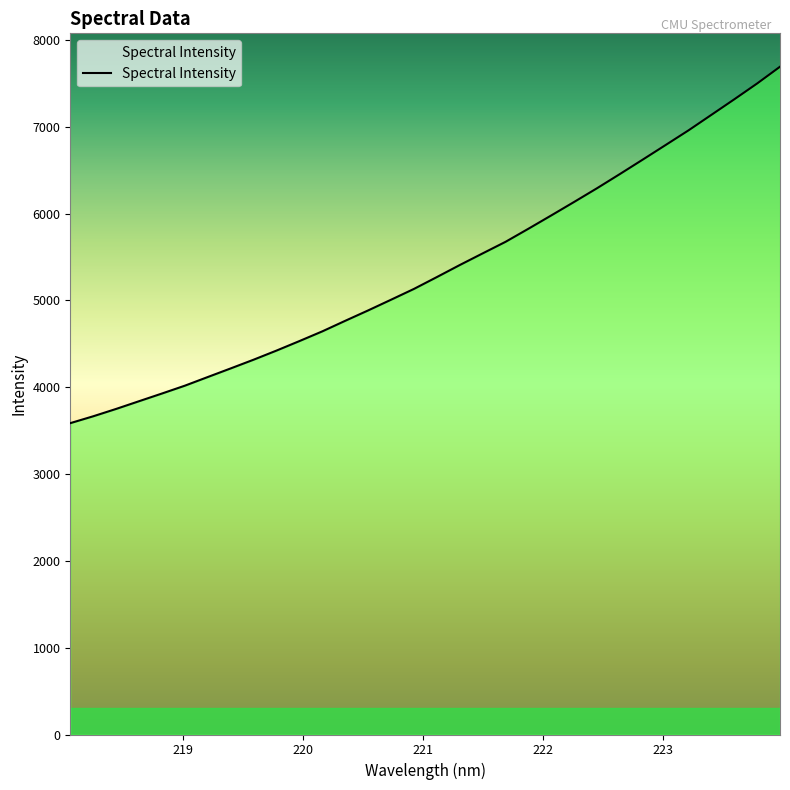

Reading left to right, list all the values displayed in this chart.

3586.5	3665.6	3750.3	3839.3	3927.8	4018.2	4117.8	4217.1	4317.5	4422.5	4531.9	4643.9	4765.5	4885.1	5008.2	5132.7	5269.0	5407.6	5541.7	5675.0	5825.7	5979.3	6134.8	6292.5	6456.2	6622.6	6790.6	6959.4	7138.0	7316.8	7499.2	7692.3